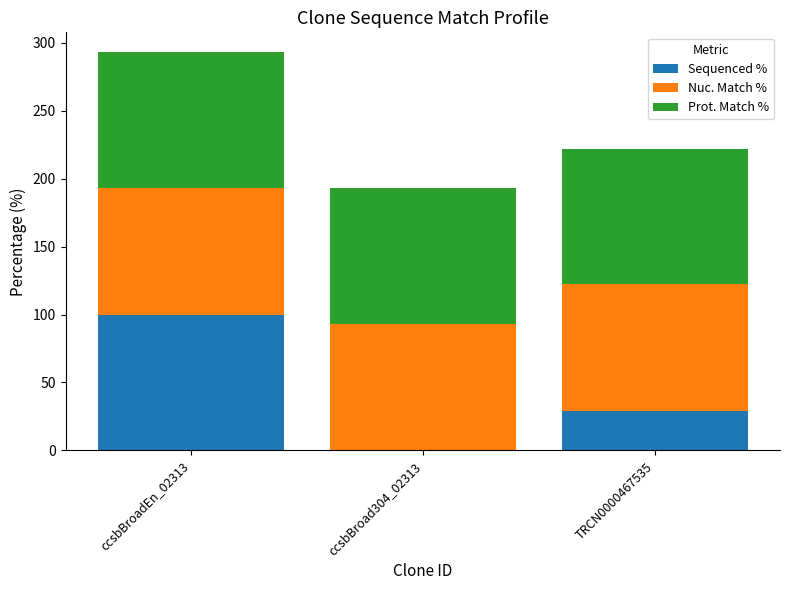

Reading left to right, transcribe the values for Sequenced %.

ccsbBroadEn_02313=100.0	ccsbBroad304_02313=0.0	TRCN0000467535=28.8